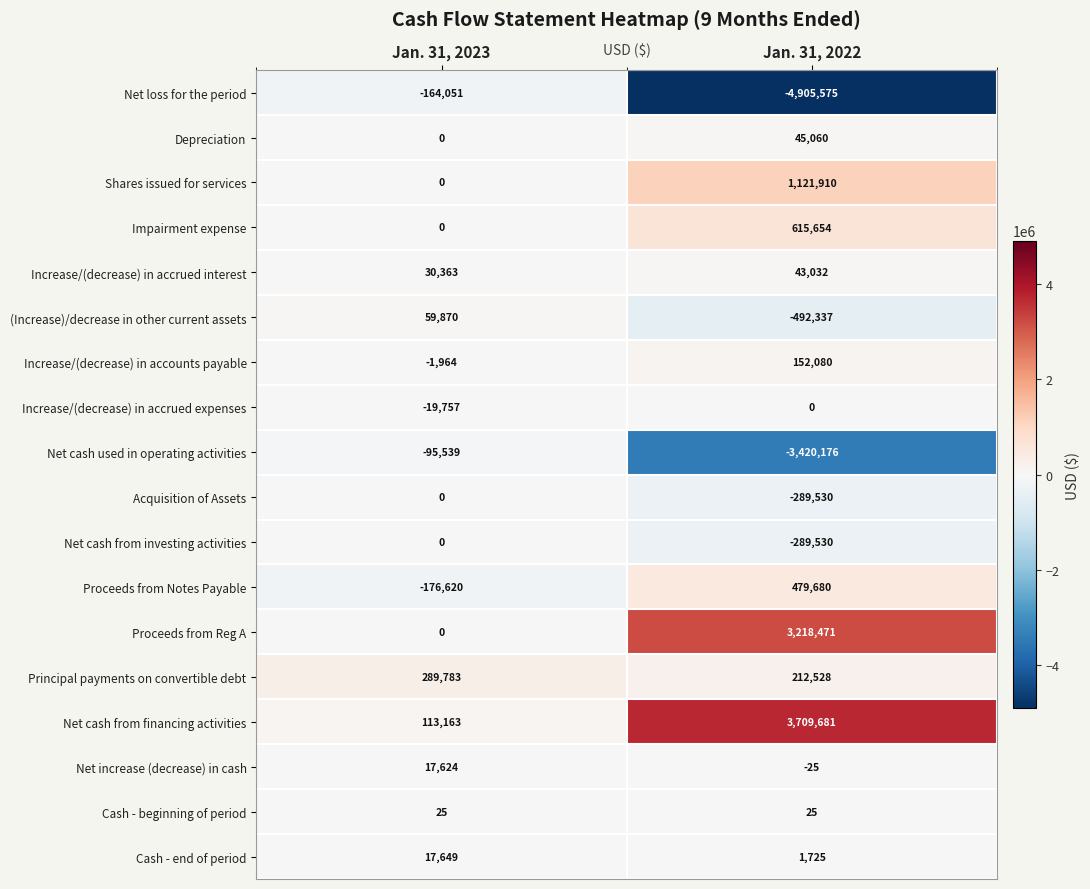

Is it true that Depreciation equals -28373 at Jan. 31, 2023?

False